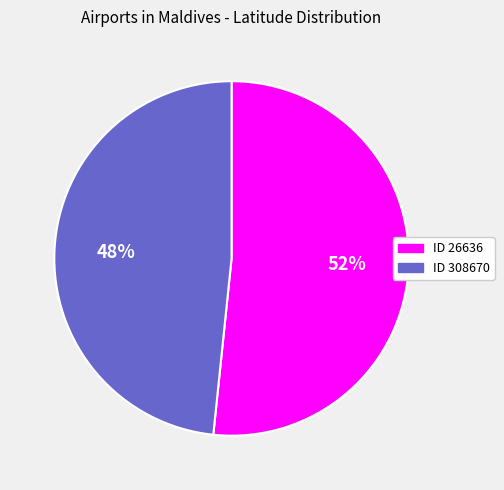

To the nearest percent, what is the average slice percentage?

50%